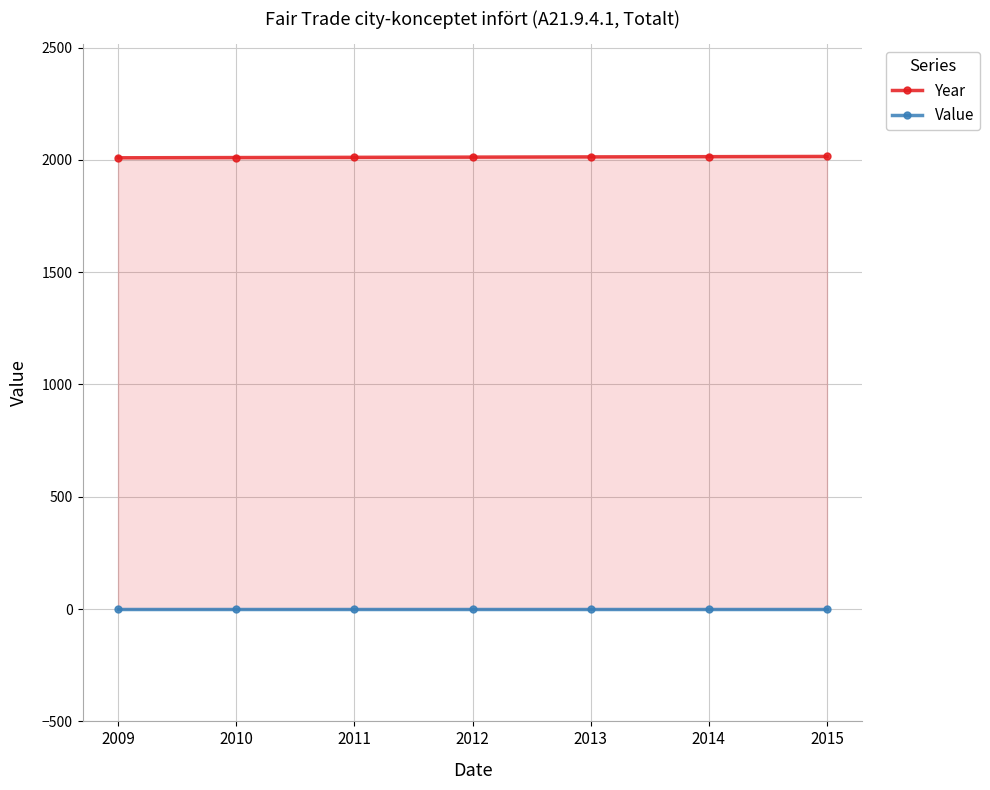

How many series are shown in this chart?

2